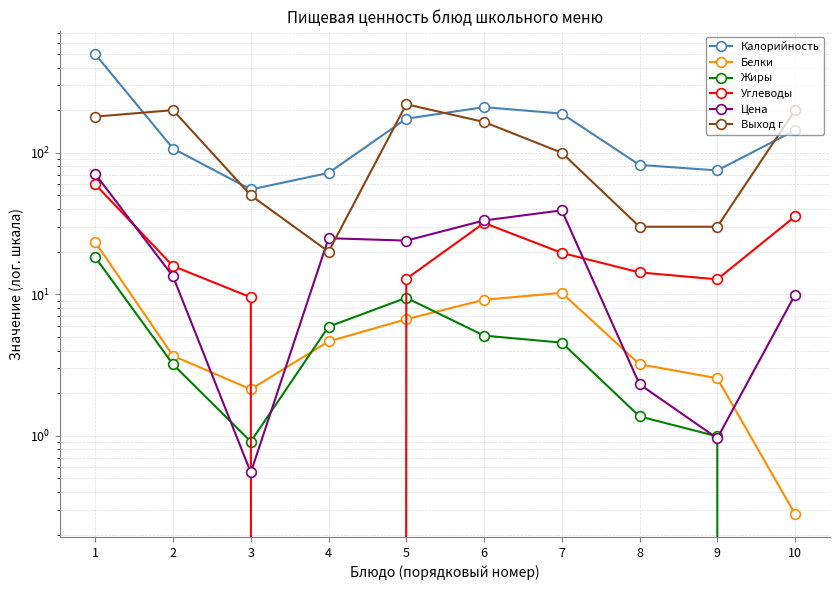

Reading right to left, transcribe all the data shown in this chart.

Калорийность: 10=144.0	9=75.0	8=82.0	7=189.0	6=210.0	5=174.0	4=72.0	3=55.0	2=107.0	1=496.0
Белки: 10=0.3	9=2.5	8=3.2	7=10.2	6=9.1	5=6.7	4=4.6	3=2.1	2=3.7	1=23.3
Жиры: 10=0.0	9=1.0	8=1.4	7=4.5	6=5.1	5=9.4	4=5.9	3=0.9	2=3.2	1=18.2
Углеводы: 10=35.5	9=12.8	8=14.3	7=19.6	6=31.9	5=12.8	4=0.0	3=9.5	2=15.8	1=59.7
Цена: 10=9.9	9=1.0	8=2.3	7=39.2	6=33.2	5=23.9	4=24.9	3=0.6	2=13.4	1=70.7
Выход г: 10=200.0	9=30.0	8=30.0	7=100.0	6=165.0	5=220.0	4=20.0	3=50.0	2=200.0	1=180.0